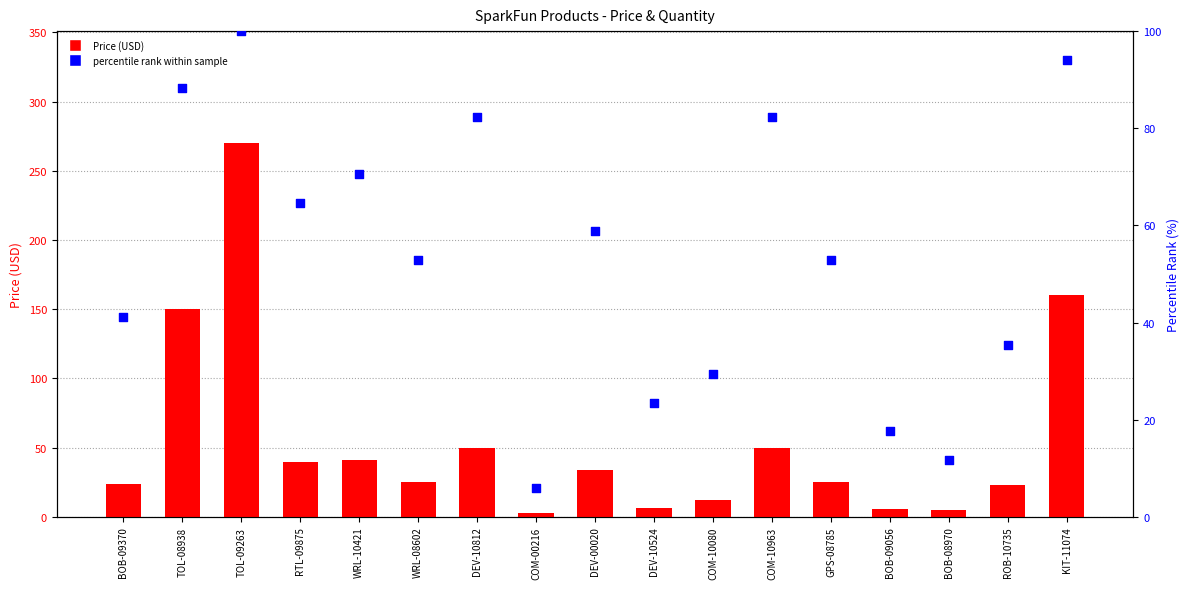

At which category is the sum across all series the highest?

TOL-09263